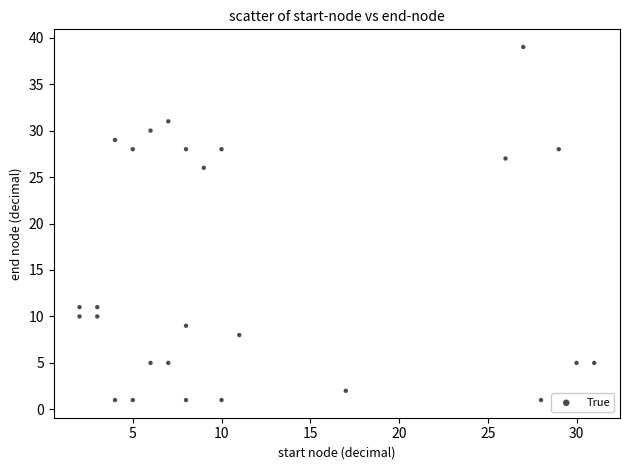

What is the range of Y values (max minus min)?

38